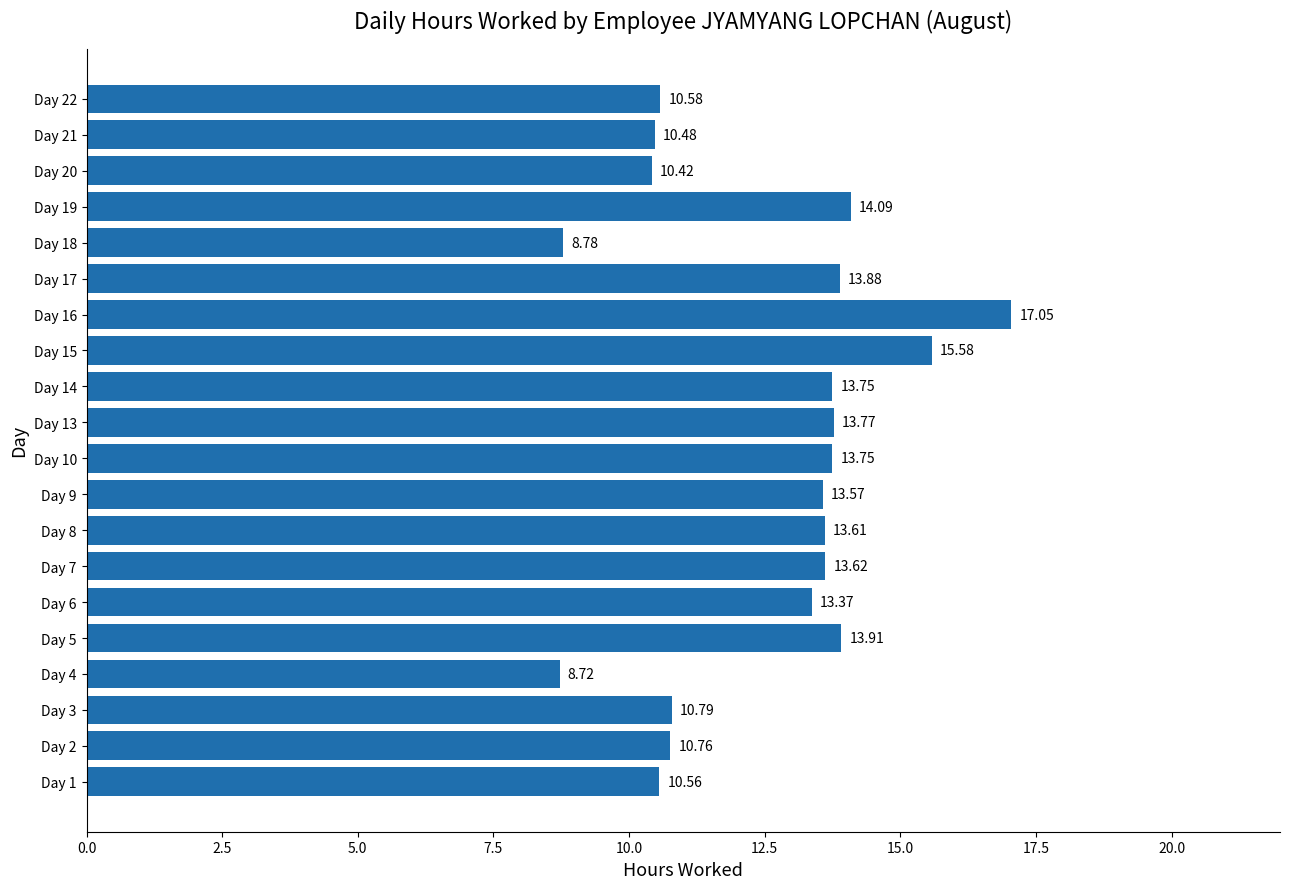

What is the difference between the maximum and minimum values?

8.3